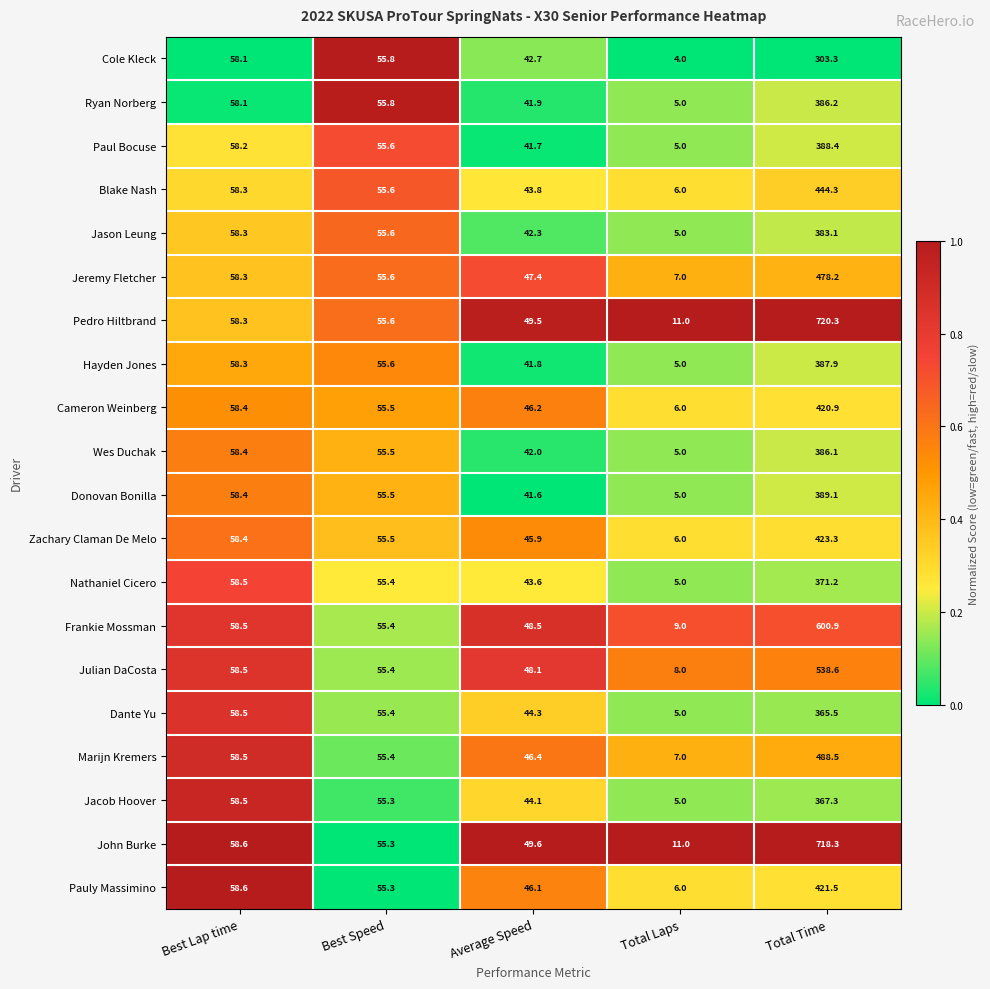

Which series has the largest range (max minus min)?

Pedro Hiltbrand